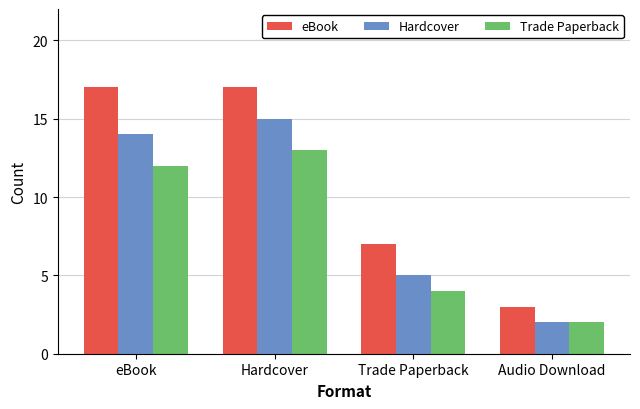

What is the difference between the eBook values at Trade Paperback and Hardcover?

10